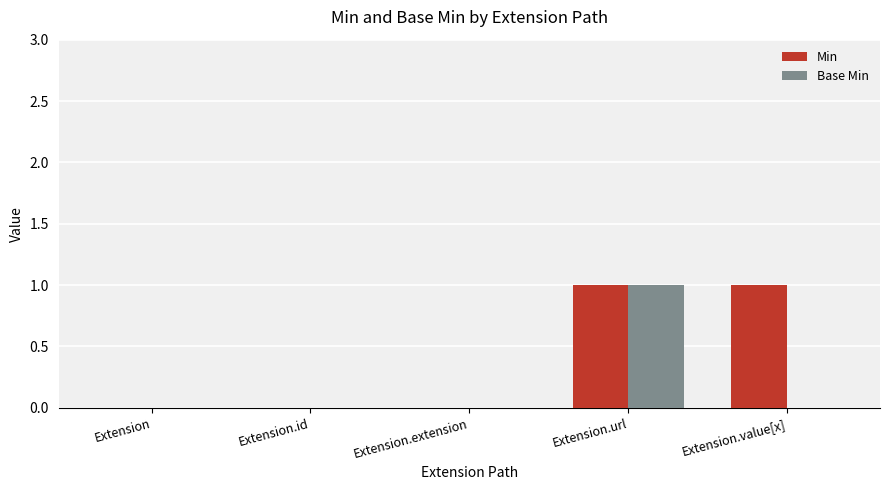

Which series has the largest total across all categories?

Min